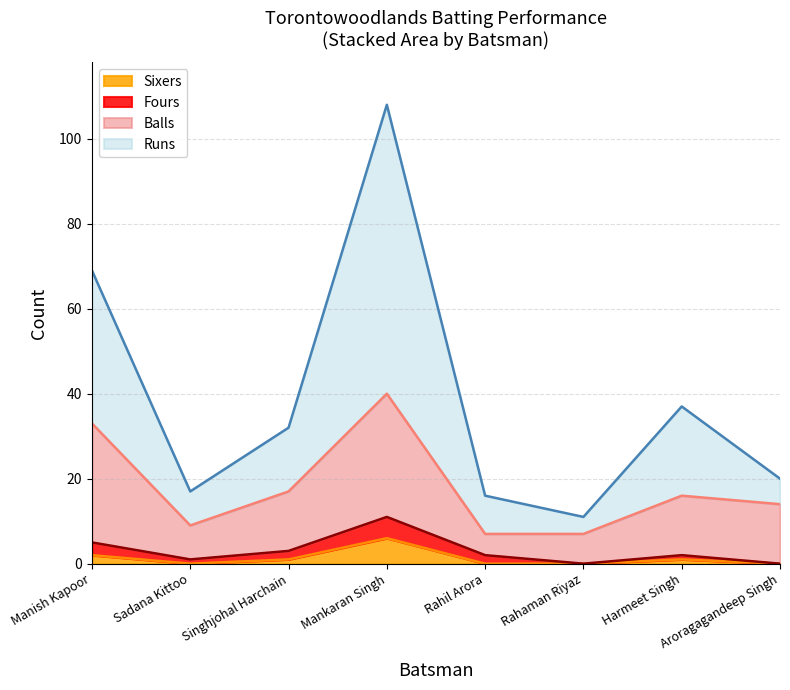

At which category is the sum across all series the highest?

Mankaran Singh